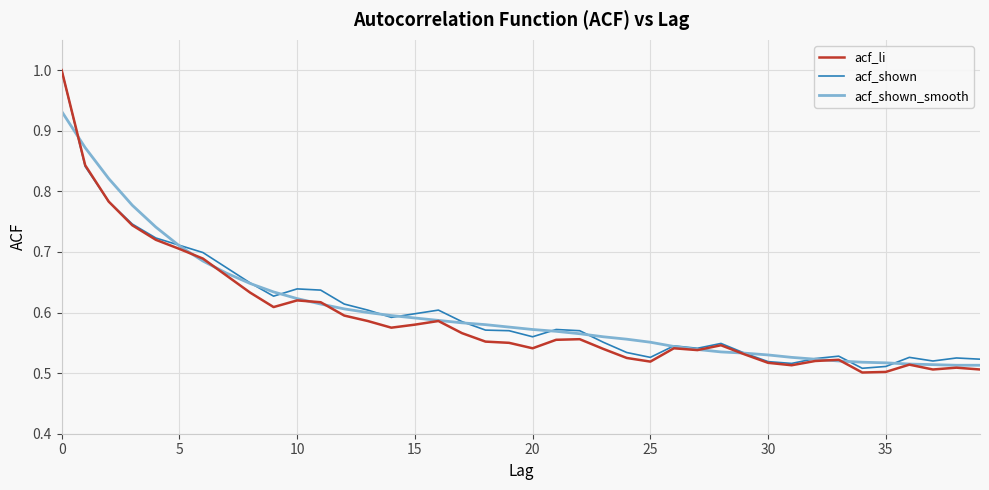

Which series has the widest spread of values?

acf_li